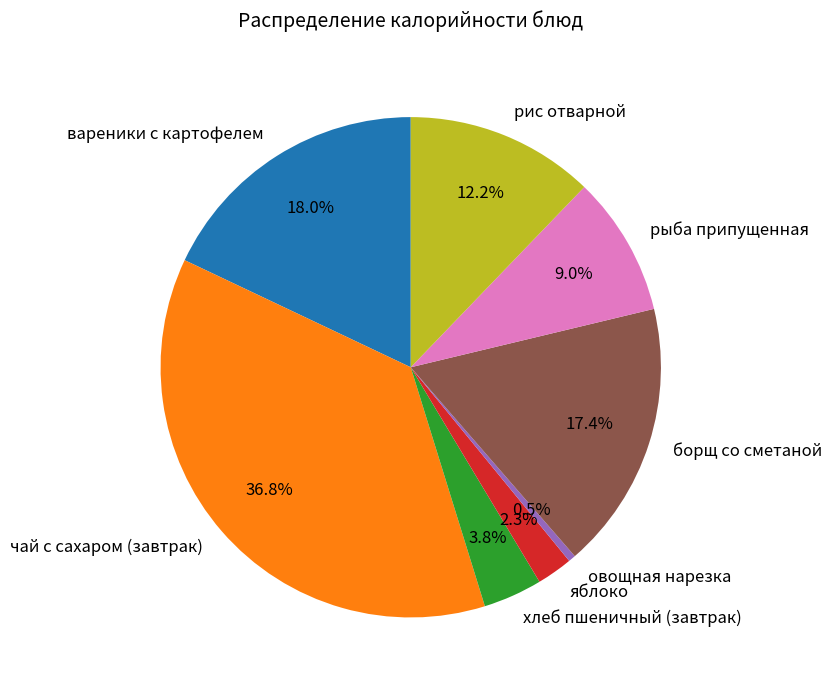

Does чай с сахаром (завтрак) account for over 50% of the chart?

No